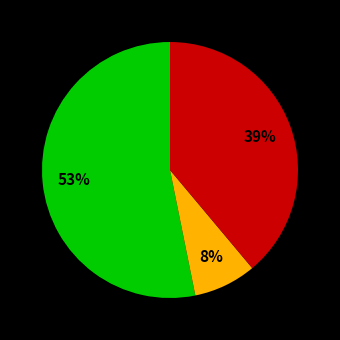

How many slices are in this pie chart?

3